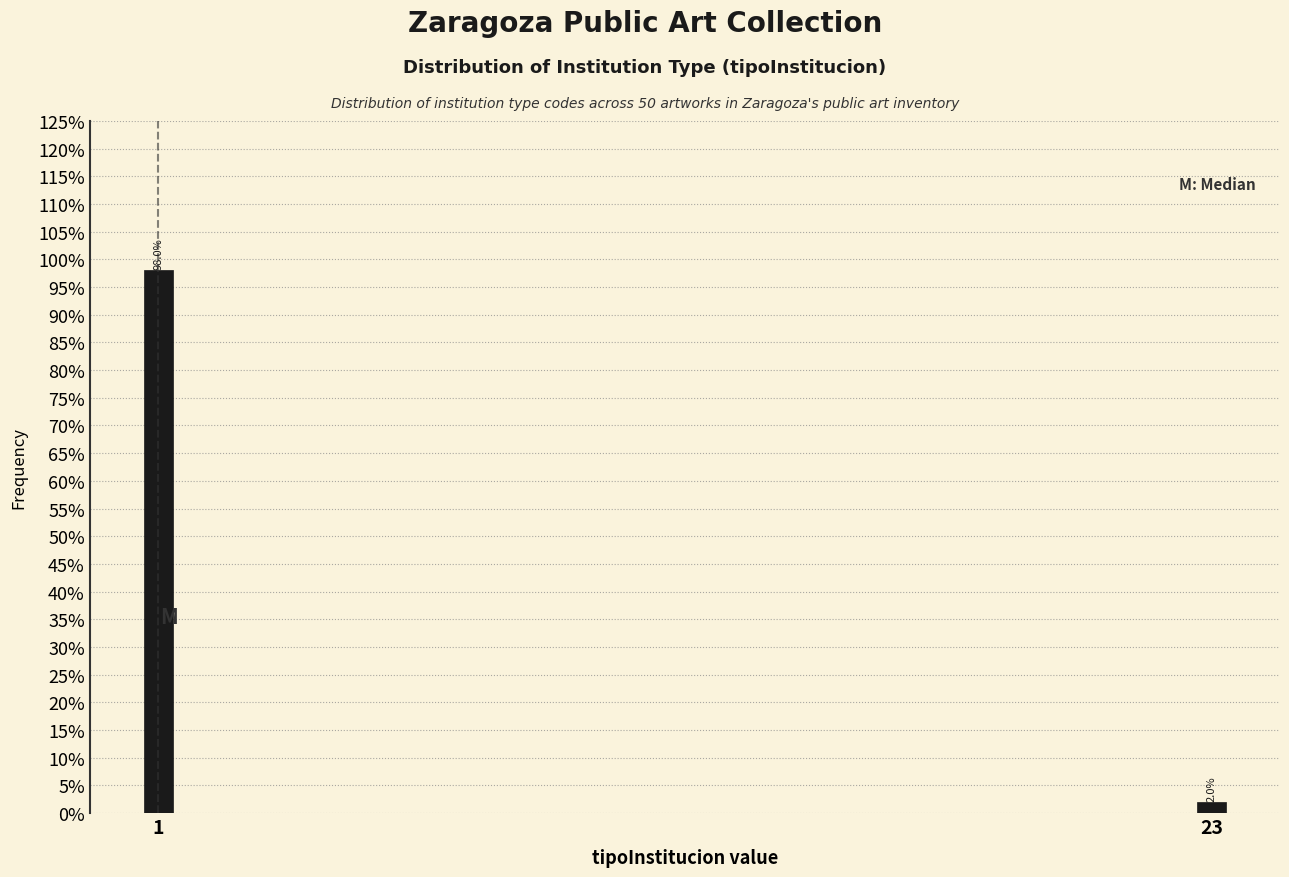

Are the bars horizontal?

No